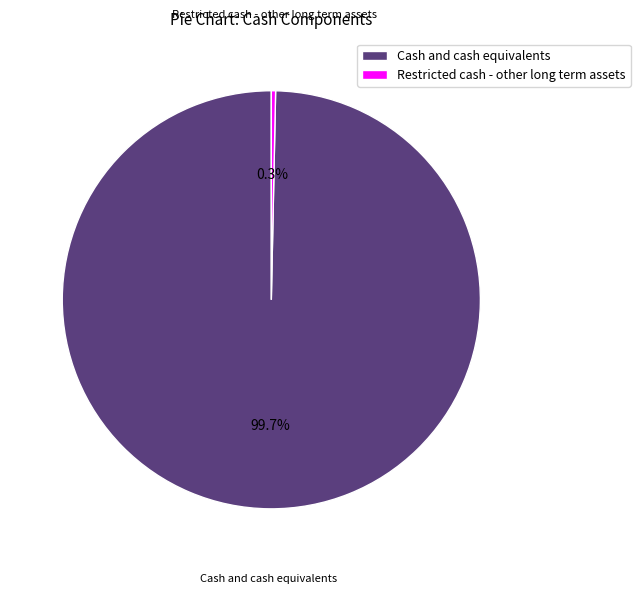

How many slices are in this pie chart?

2